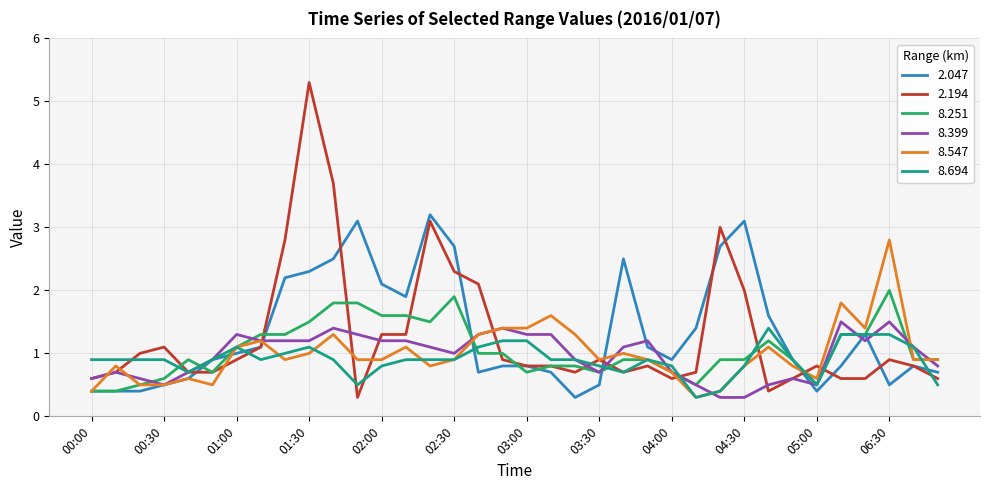

Reading left to right, what are all the values shown in this chart?

2.047: 0.4	0.4	0.4	0.5	0.6	0.9	1.0	1.1	2.2	2.3	2.5	3.1	2.1	1.9	3.2	2.7	0.7	0.8	0.8	0.7	0.3	0.5	2.5	1.1	0.9	1.4	2.7	3.1	1.6	0.9	0.4	0.8	1.3	0.5	0.8	0.7
2.194: 0.6	0.7	1.0	1.1	0.7	0.7	0.9	1.1	2.8	5.3	3.7	0.3	1.3	1.3	3.1	2.3	2.1	0.9	0.8	0.8	0.7	0.9	0.7	0.8	0.6	0.7	3.0	2.0	0.4	0.6	0.8	0.6	0.6	0.9	0.8	0.6
8.251: 0.4	0.4	0.5	0.6	0.9	0.7	1.1	1.3	1.3	1.5	1.8	1.8	1.6	1.6	1.5	1.9	1.0	1.0	0.7	0.8	0.8	0.7	0.9	0.9	0.7	0.5	0.9	0.9	1.2	0.9	0.5	1.3	1.3	2.0	0.9	0.9
8.399: 0.6	0.7	0.6	0.5	0.7	0.9	1.3	1.2	1.2	1.2	1.4	1.3	1.2	1.2	1.1	1.0	1.3	1.4	1.3	1.3	0.9	0.7	1.1	1.2	0.7	0.5	0.3	0.3	0.5	0.6	0.5	1.5	1.2	1.5	1.1	0.8
8.547: 0.4	0.8	0.5	0.5	0.6	0.5	1.1	1.2	0.9	1.0	1.3	0.9	0.9	1.1	0.8	0.9	1.3	1.4	1.4	1.6	1.3	0.9	1.0	0.9	0.7	0.3	0.4	0.8	1.1	0.8	0.6	1.8	1.4	2.8	0.9	0.9
8.694: 0.9	0.9	0.9	0.9	0.7	0.9	1.1	0.9	1.0	1.1	0.9	0.5	0.8	0.9	0.9	0.9	1.1	1.2	1.2	0.9	0.9	0.8	0.7	0.9	0.8	0.3	0.4	0.8	1.4	0.9	0.5	1.3	1.3	1.3	1.1	0.5